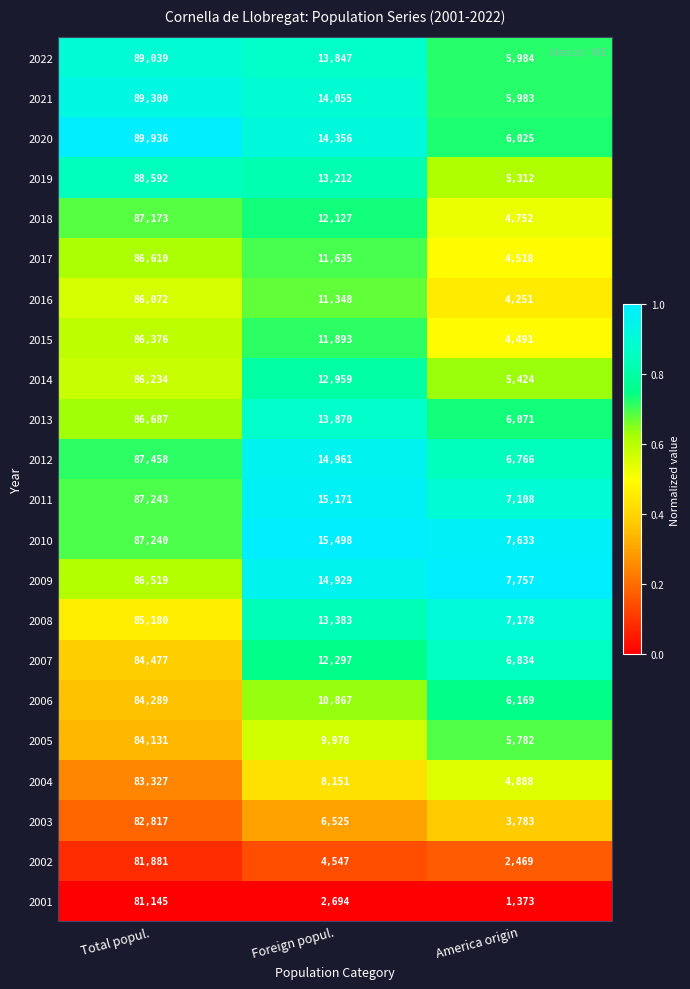

What is the difference between the maximum and minimum values in the 2017 series?

82092